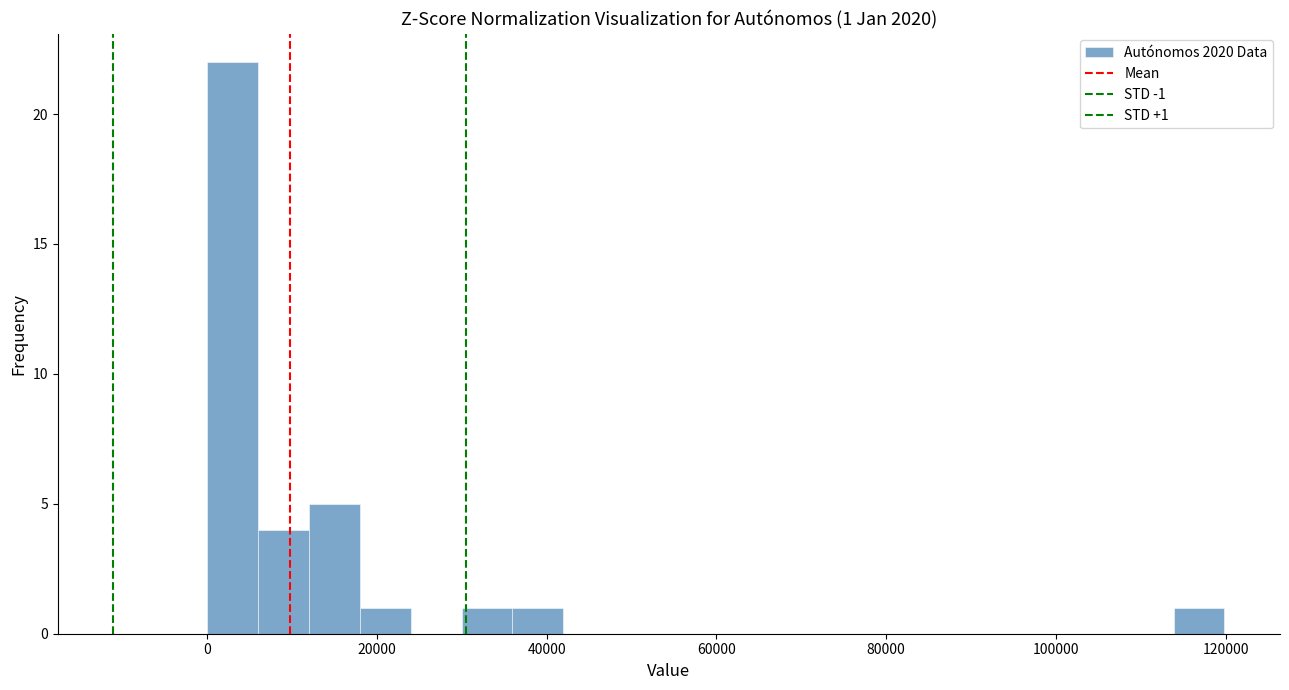

Around what value on the x-axis is the tallest bar? Give the approximate position of its centre, as read against the axis.

4000